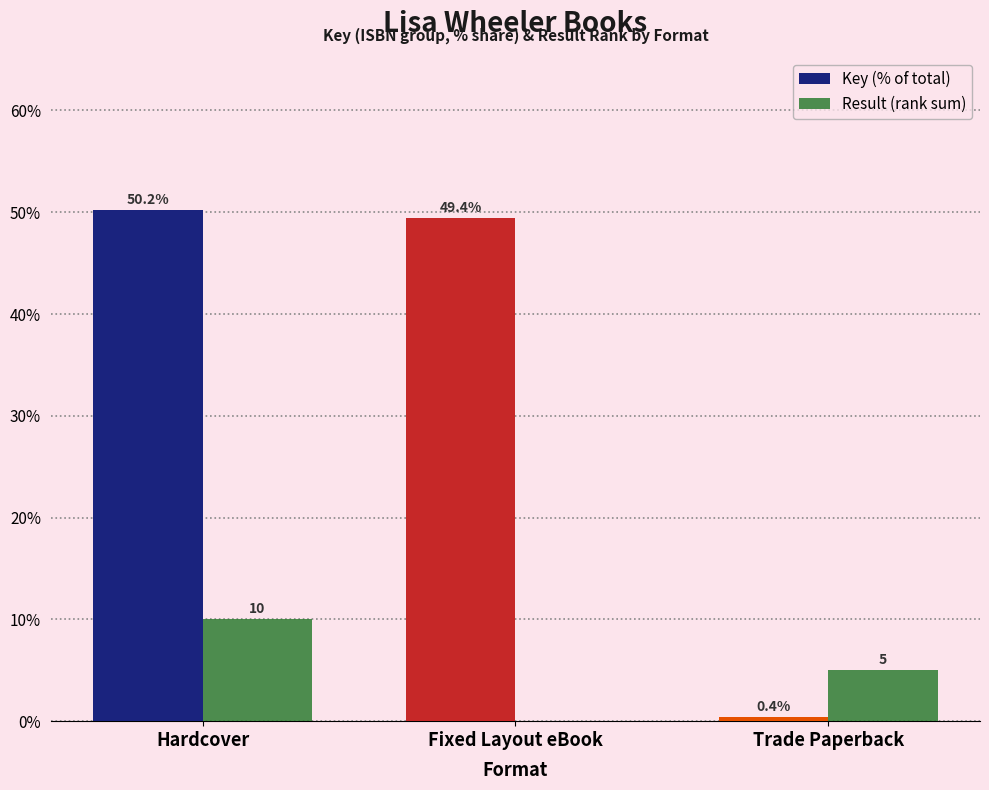

What are all the series names shown in the legend?

Key (% of total), Result (rank sum)